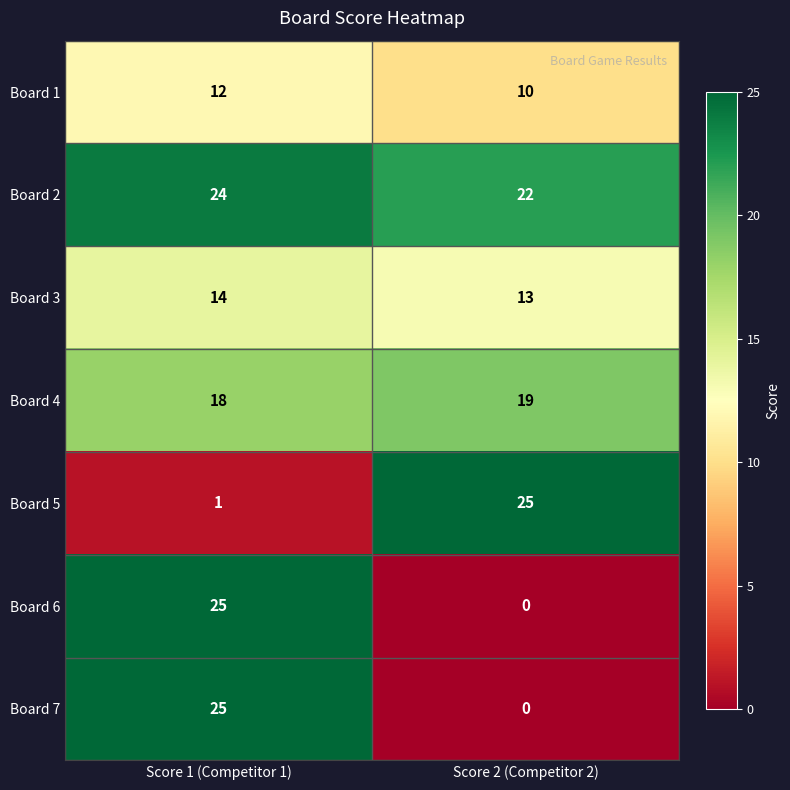

What is the sum of the Board 3 values at Score 1 (Competitor 1) and Score 2 (Competitor 2)?

27